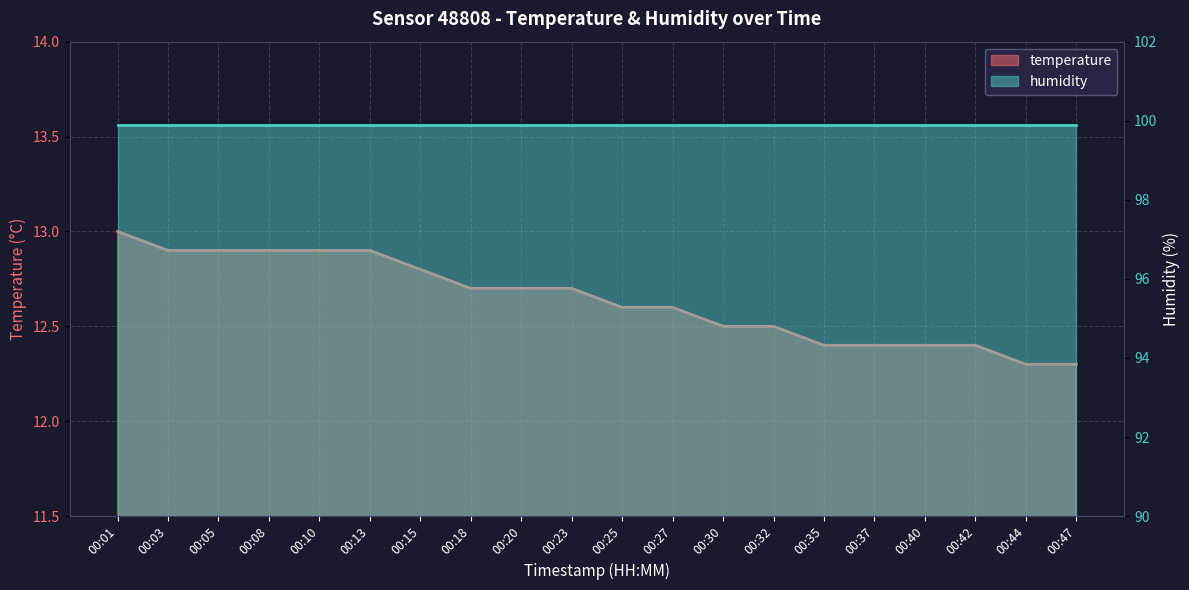

What is the ratio of the value at 00:30 to the value at 00:40?

1.0